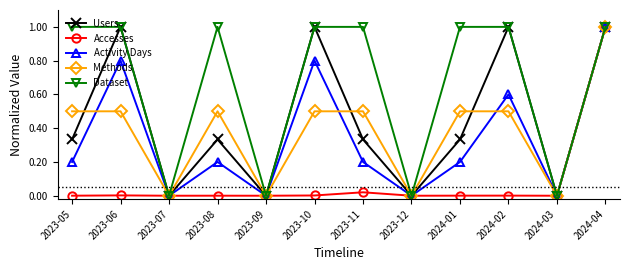

Which series has the largest total across all categories?

Dataset